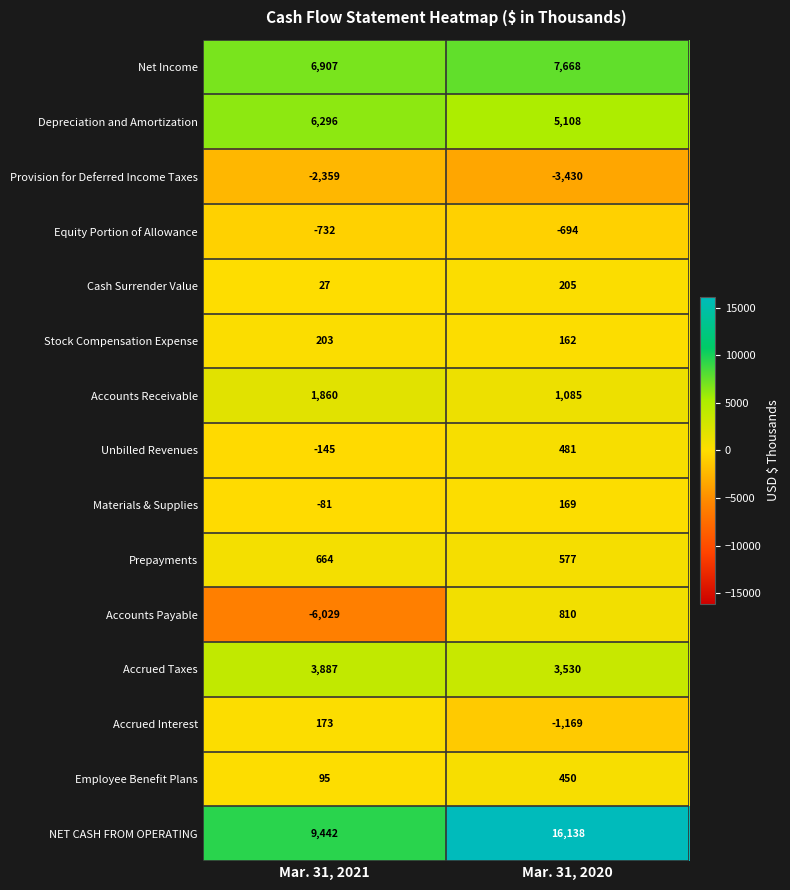

Is it true that Net Income equals 2792 at Mar. 31, 2021?

False